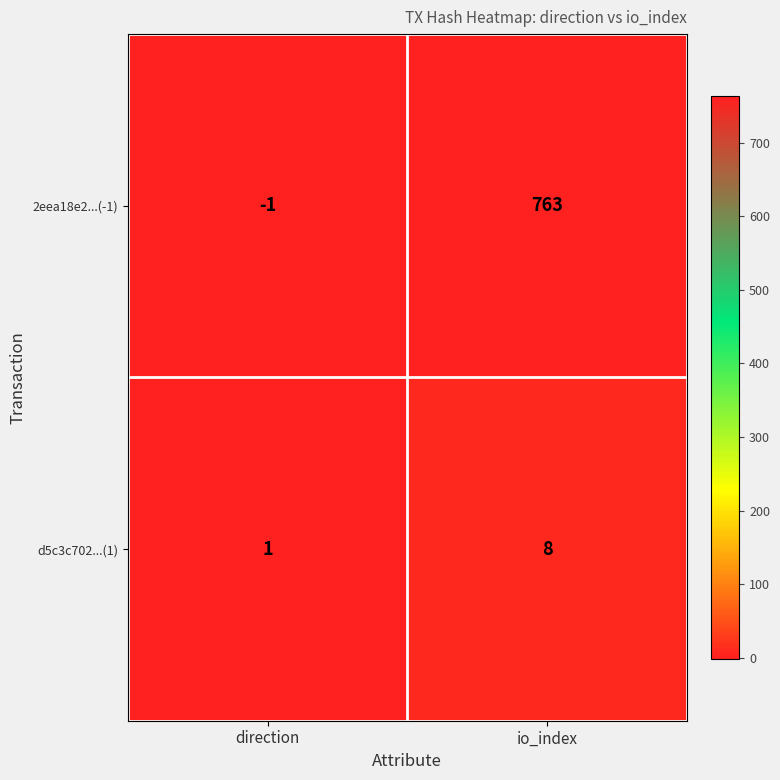

Count the number of data series in this chart.

2